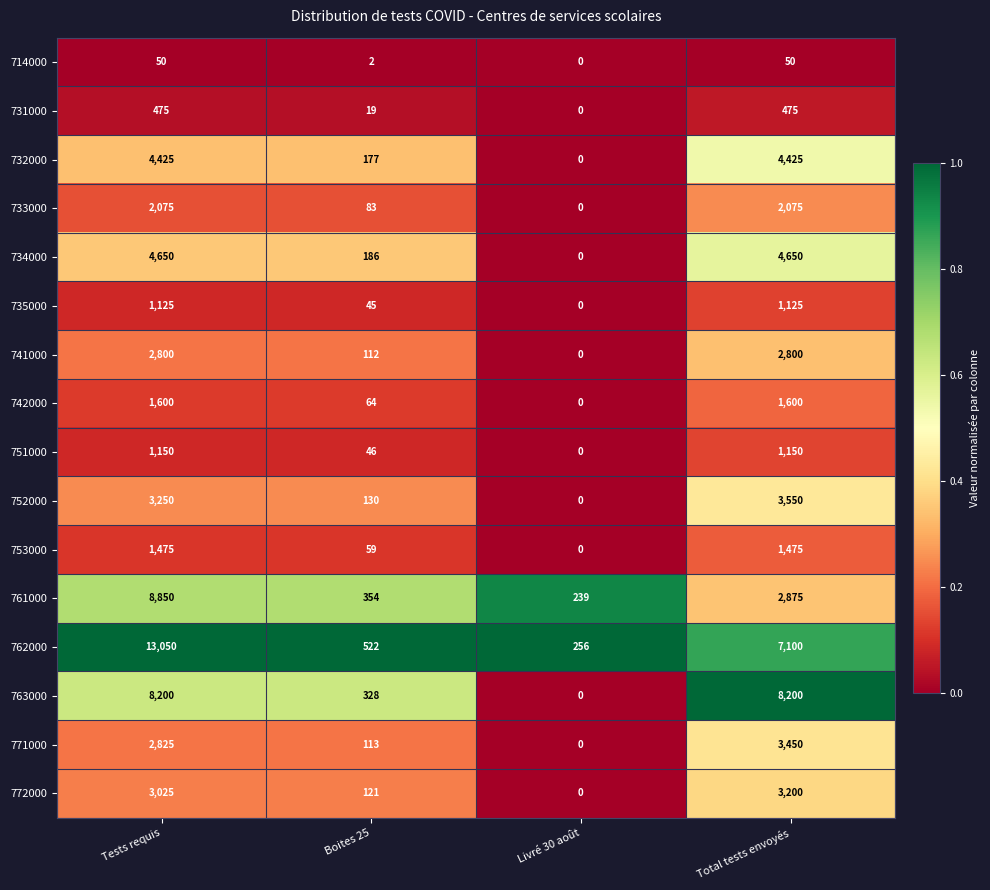

Count the number of categories in the chart.

4